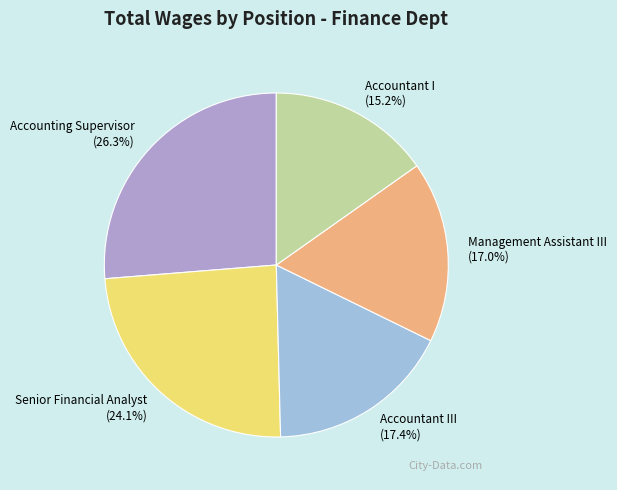

How many slices are in this pie chart?

5